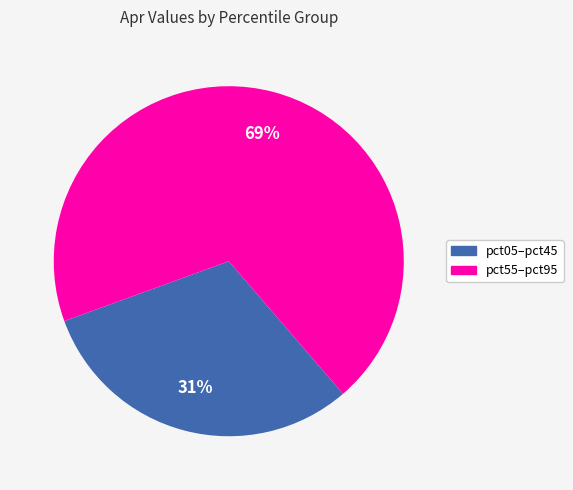

To the nearest percent, what is the difference between the largest and smallest slice percentages?

38%